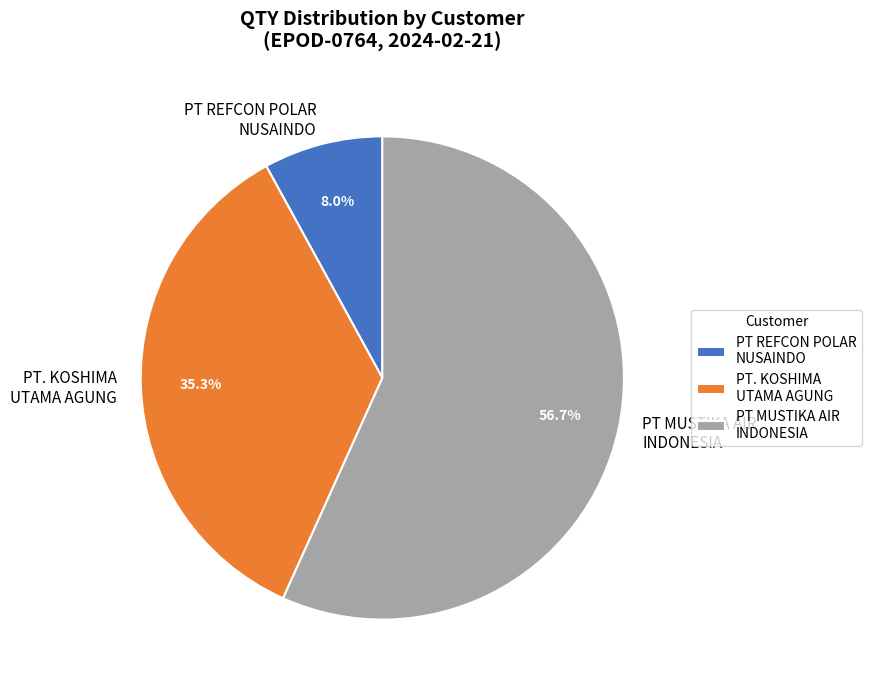

Which category has the biggest portion of the pie?

PT MUSTIKA AIR INDONESIA